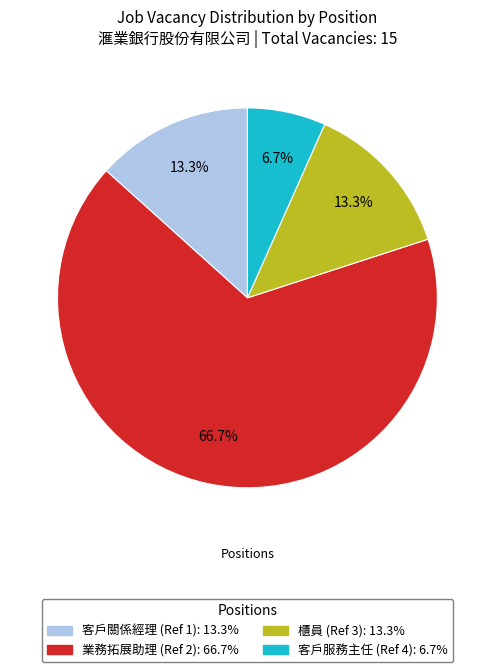

To the nearest percent, what is the average slice percentage?

25%